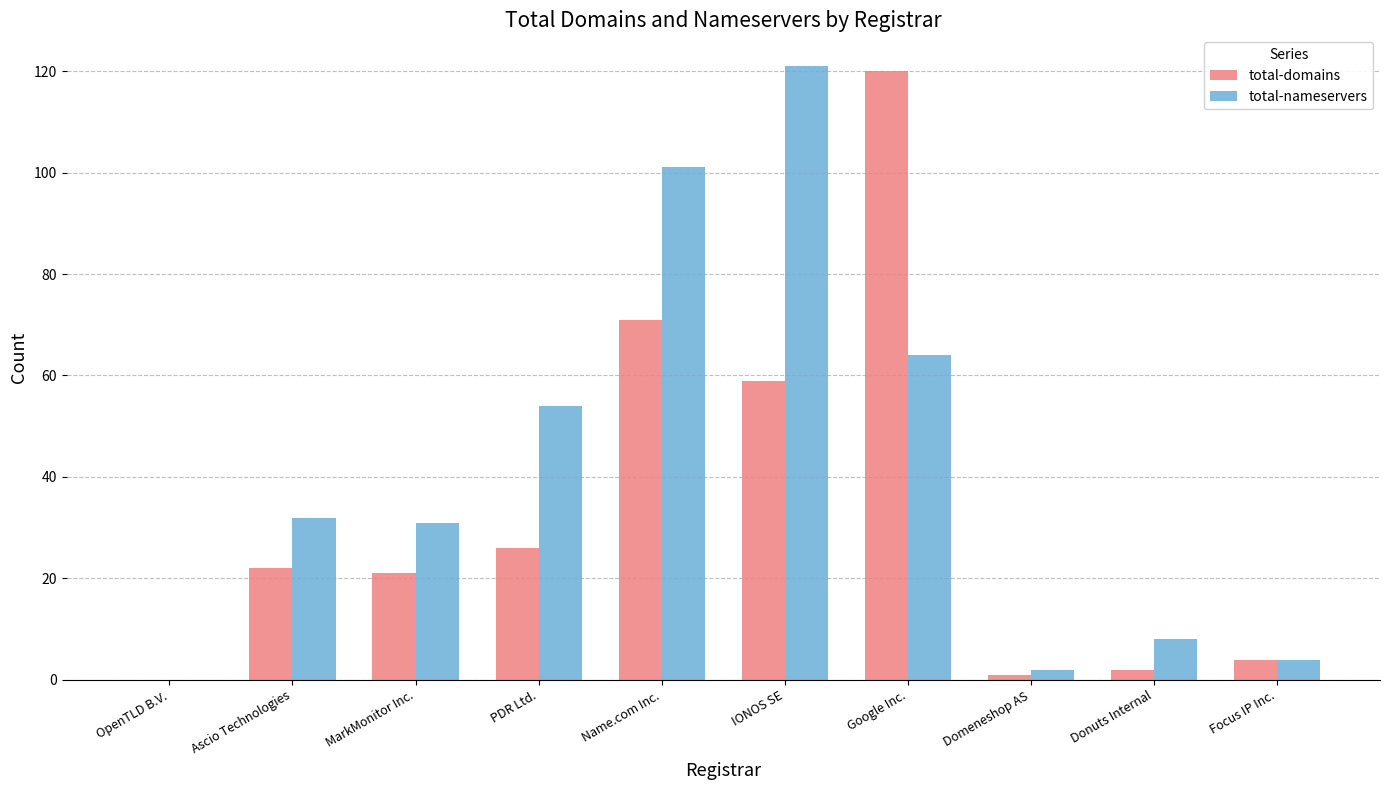

True or false: total-nameservers has a value of 54 at PDR Ltd..

True